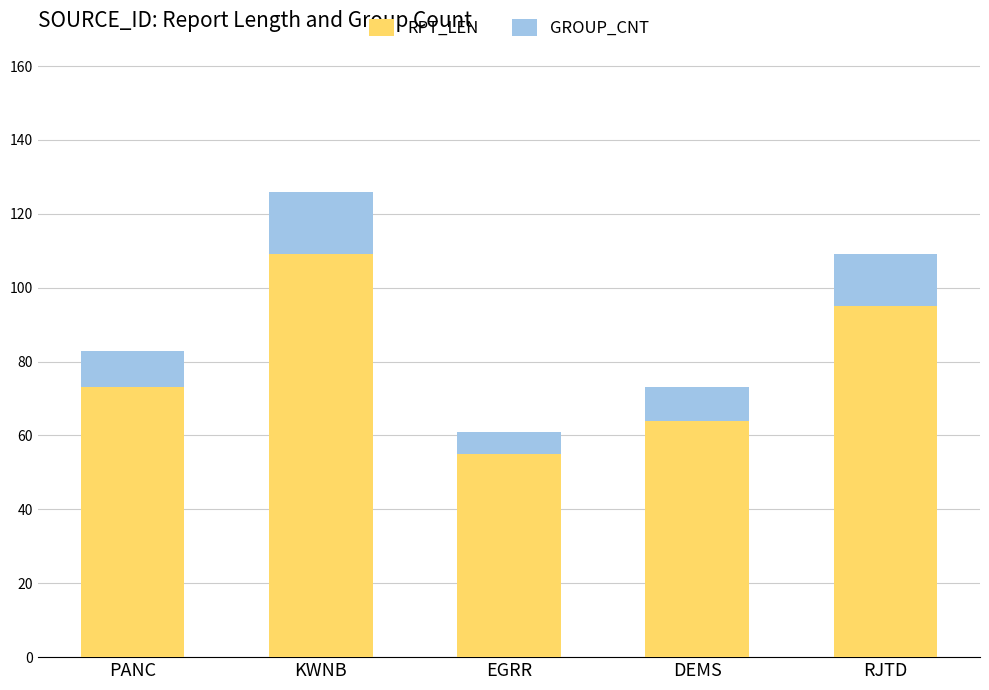

What is the total value across all series at KWNB?

126